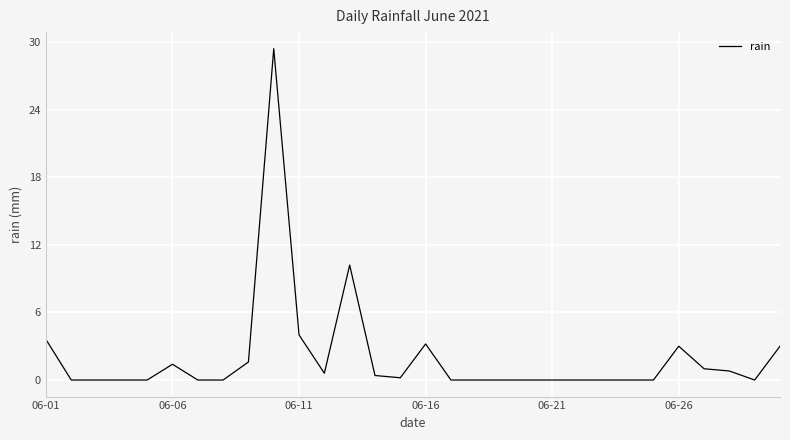

What is the greatest value displayed?

29.4